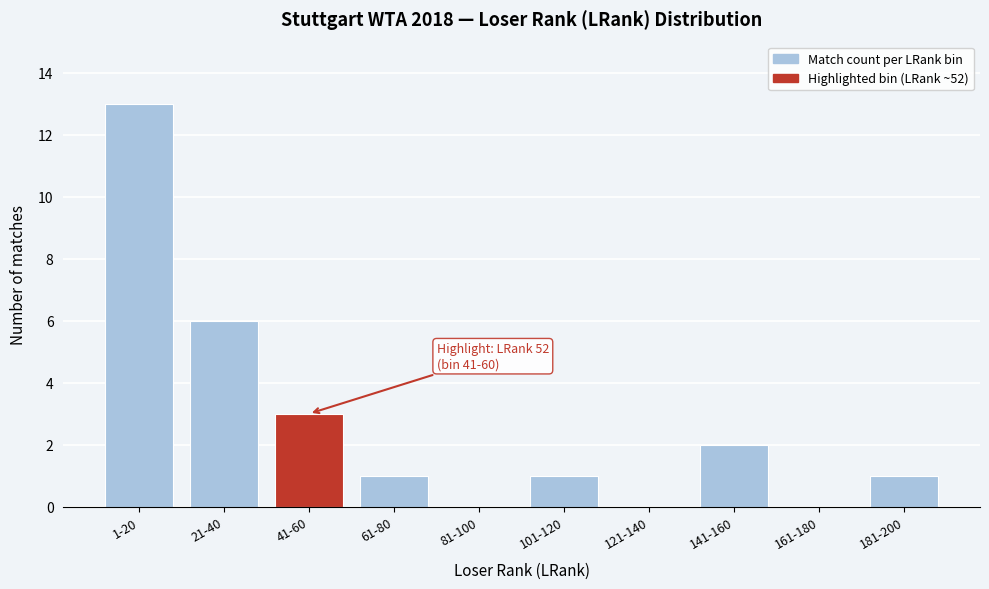

Reading left to right, transcribe all the data shown in this chart.

1-20=13	21-40=6	41-60=3	61-80=1	81-100=0	101-120=1	121-140=0	141-160=2	161-180=0	181-200=1